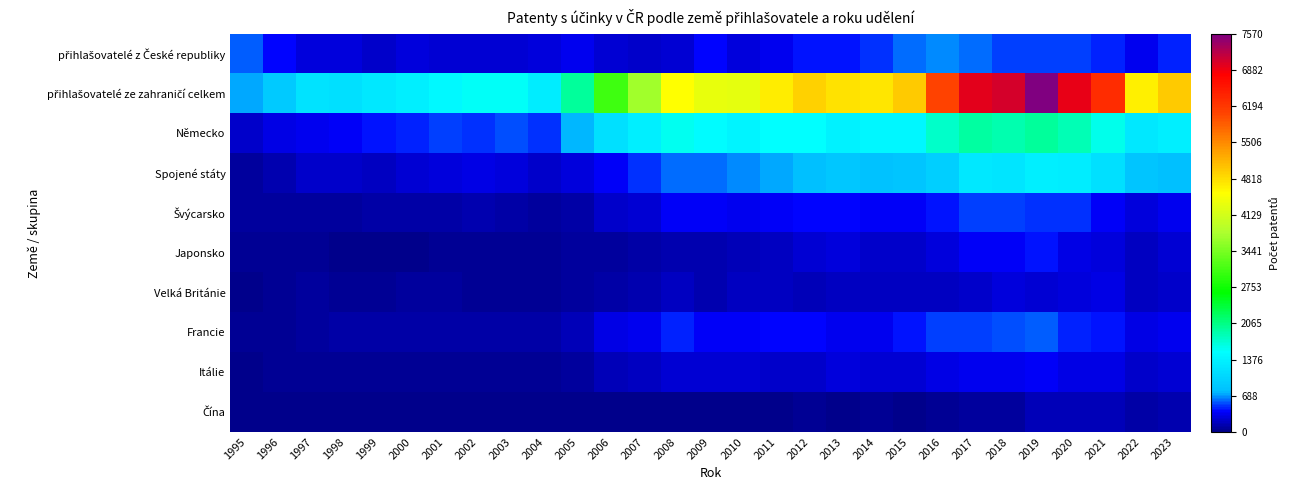

Which has a higher value, 2002 or 2018?

2018